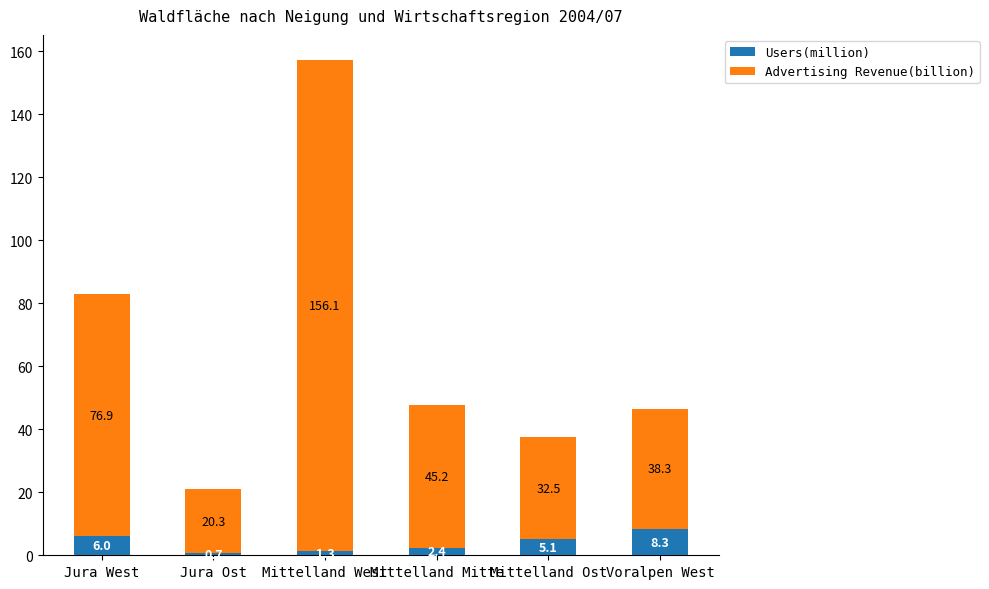

True or false: Users(million) has a value of 1.3 at Mittelland West.

True